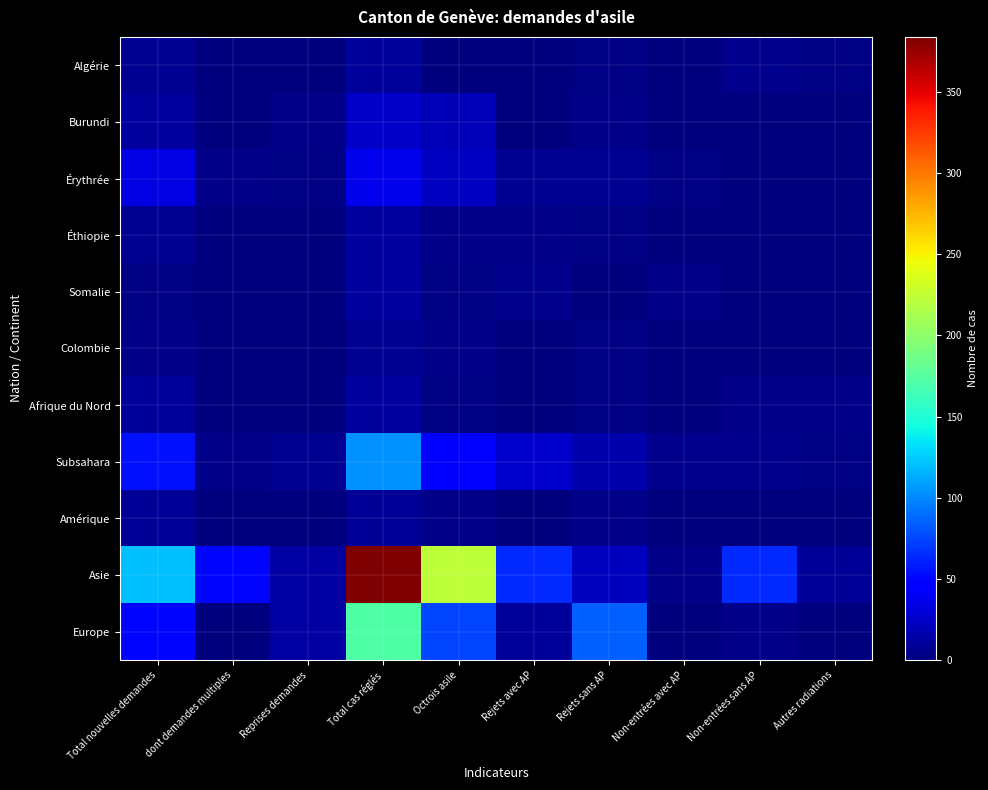

Which series has the largest range (max minus min)?

Asie